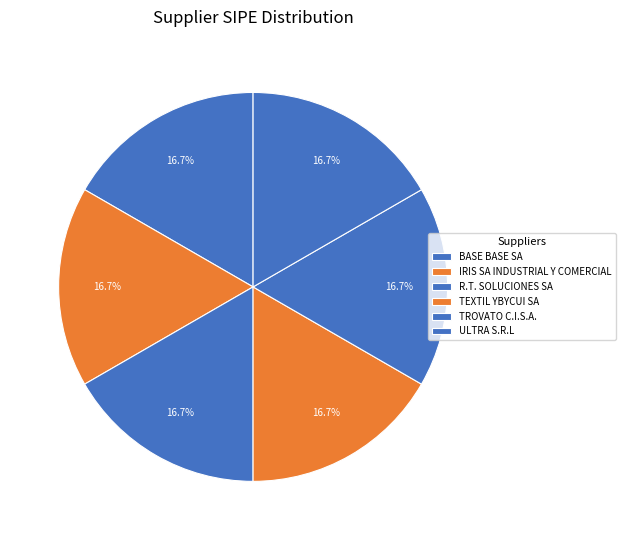

How many segments does this pie chart have?

6